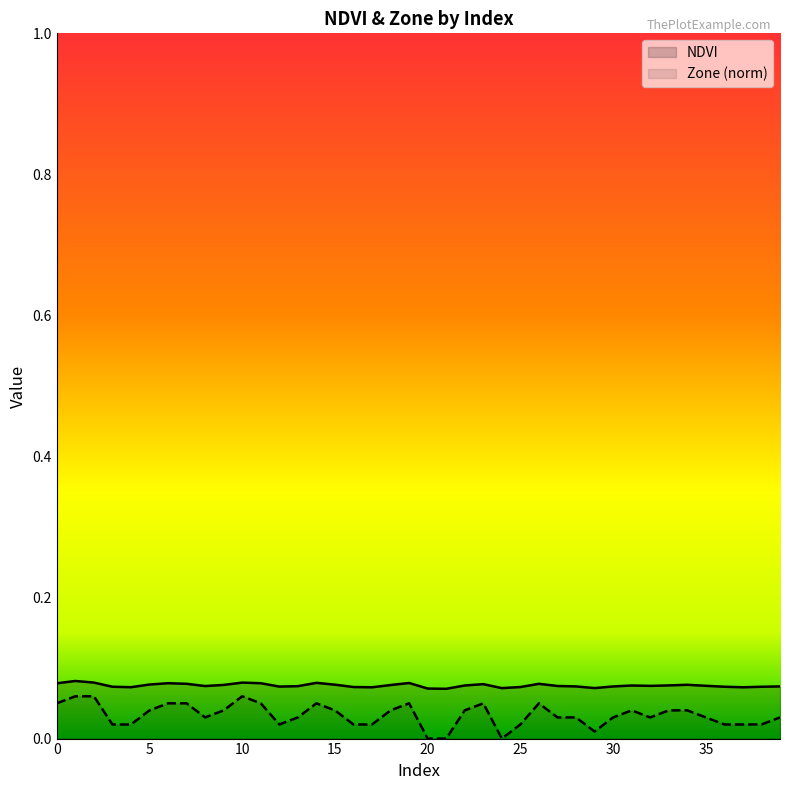

What are all the series names shown in the legend?

NDVI, Zone (norm)